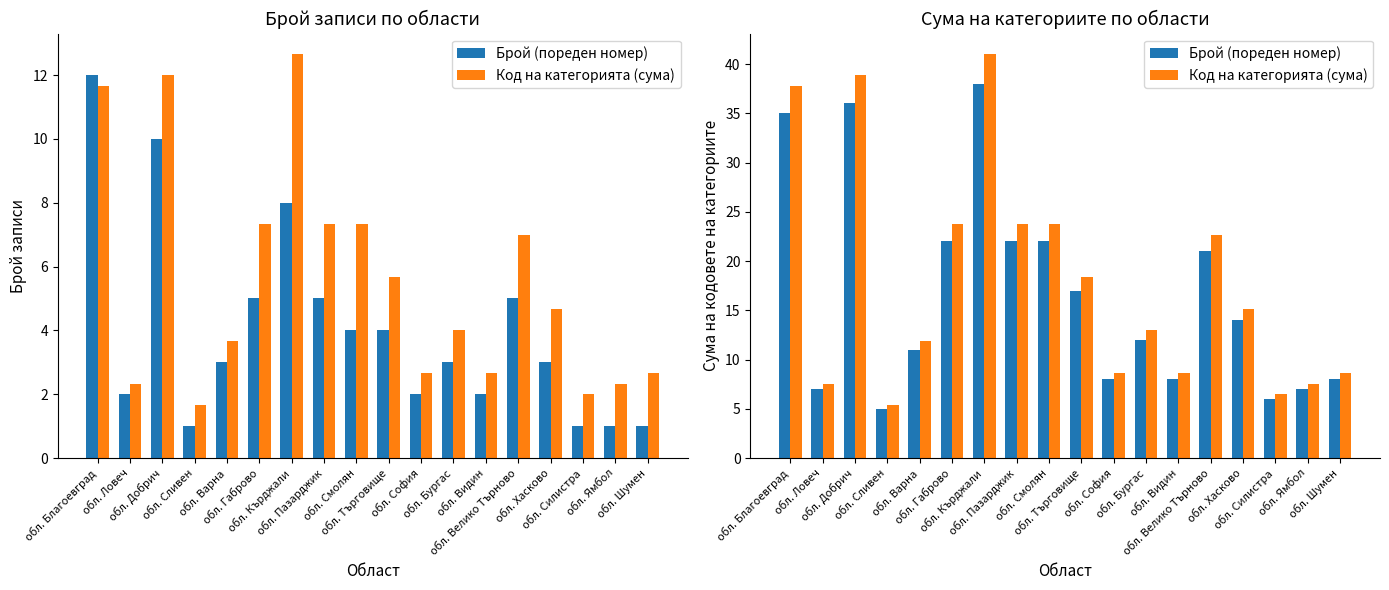

What is the value of the Код на категорията (сума) bar at the 5th from the left?

11.9